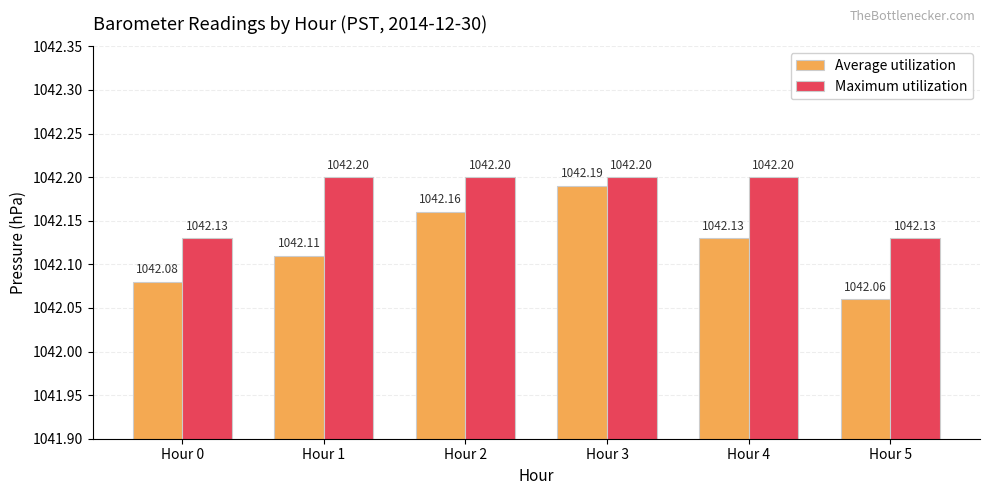

Which series has the largest range (max minus min)?

Average utilization